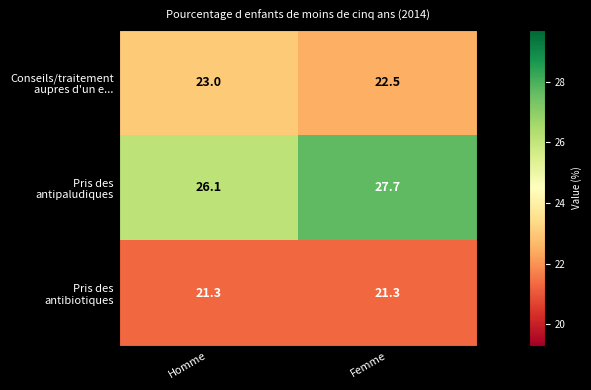

What is the total value across all series at Homme?

70.4